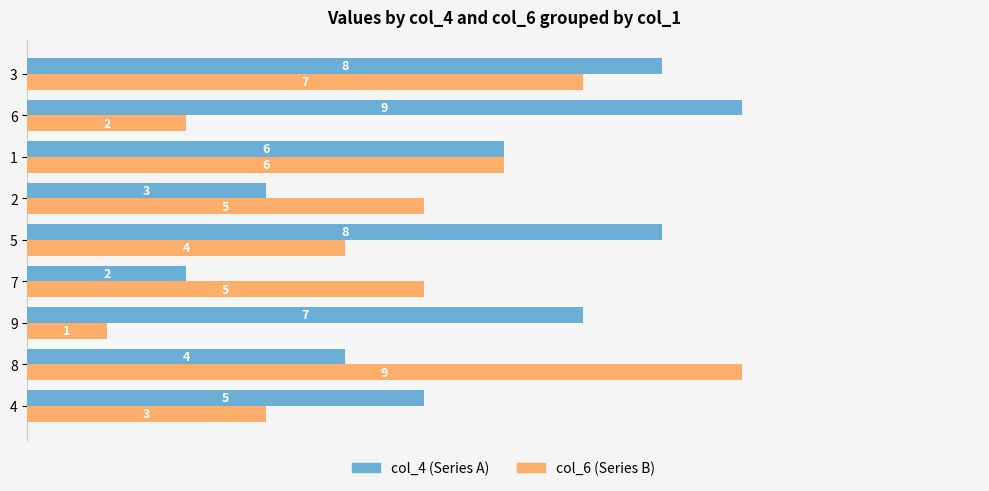

True or false: col_6 (Series B) has a value of 1 at 4.

False